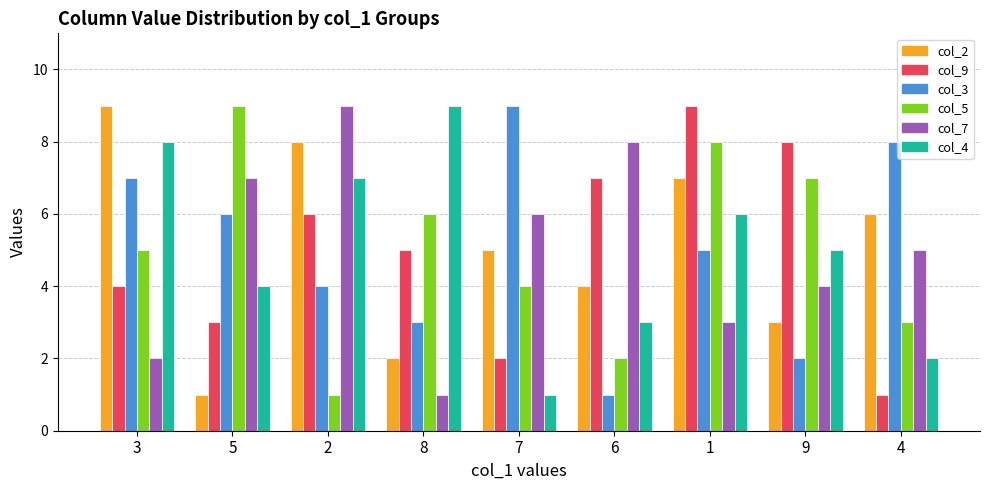

How many data points does each series have?

9